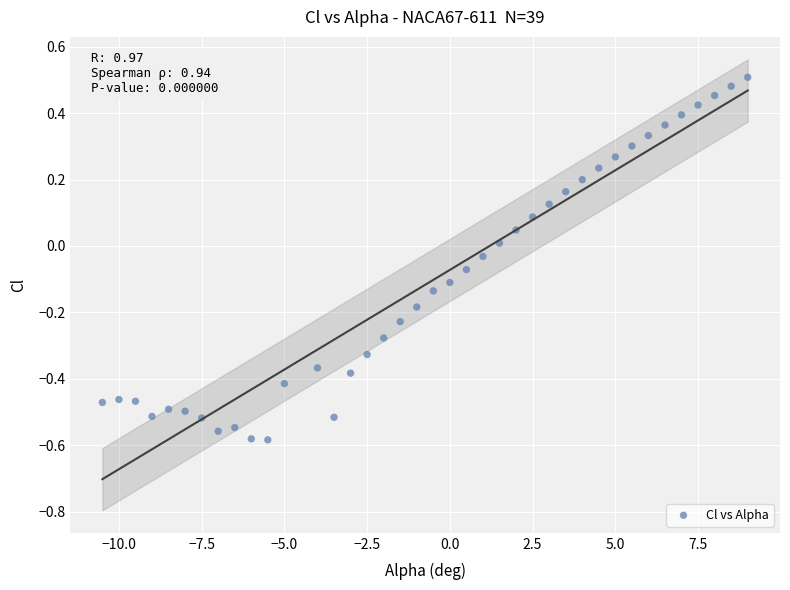

What is the range of X values (max minus min)?

19.5